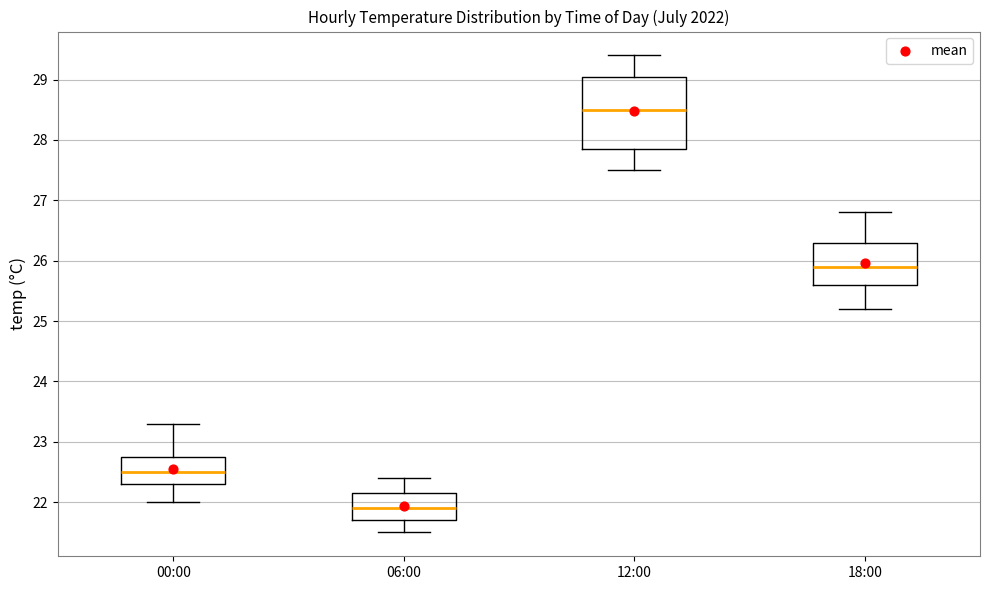

Reading left to right, transcribe this box plot: for each box, give where its median line is, the range the box spans, and where its two whiskers end, as read against the y-axis. The values are not printed on the chart, so give them approximately, as read against the axis.

00:00: median 22.5, box 22.3 to 22.8, whiskers 22.0 to 23.3
06:00: median 21.9, box 21.7 to 22.2, whiskers 21.5 to 22.4
12:00: median 28.5, box 27.9 to 29.1, whiskers 27.5 to 29.4
18:00: median 25.9, box 25.6 to 26.3, whiskers 25.2 to 26.8